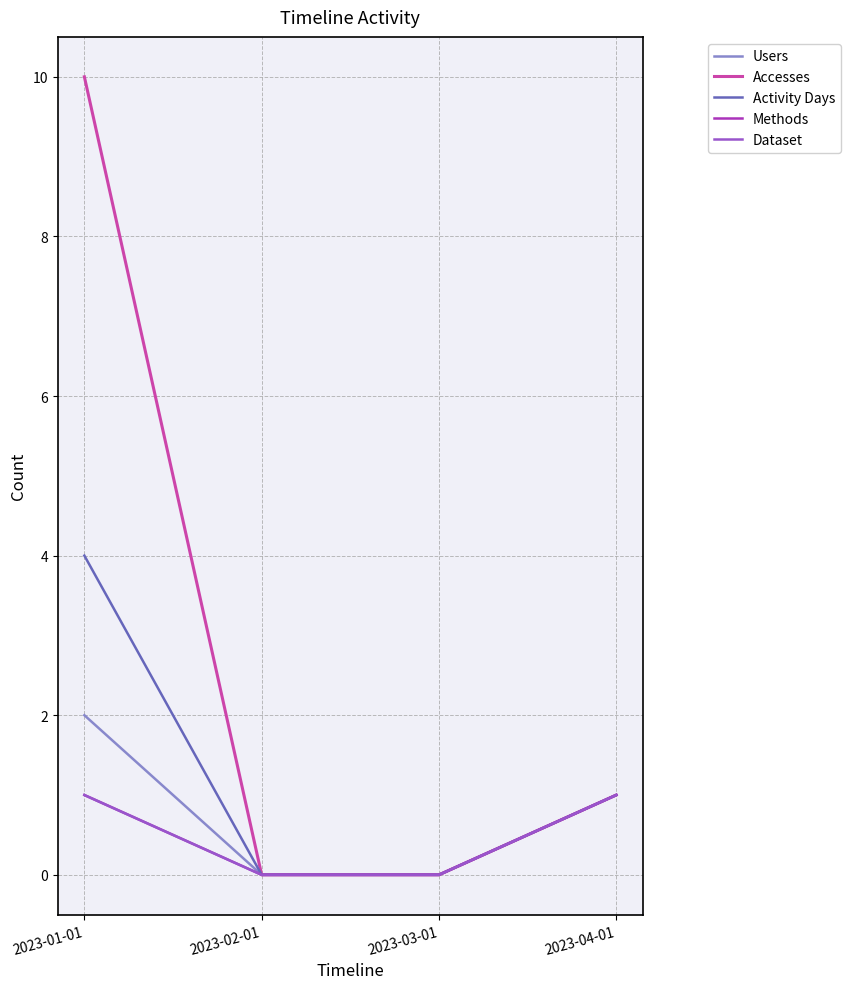

Does the chart display data point markers on the line(s)?

No